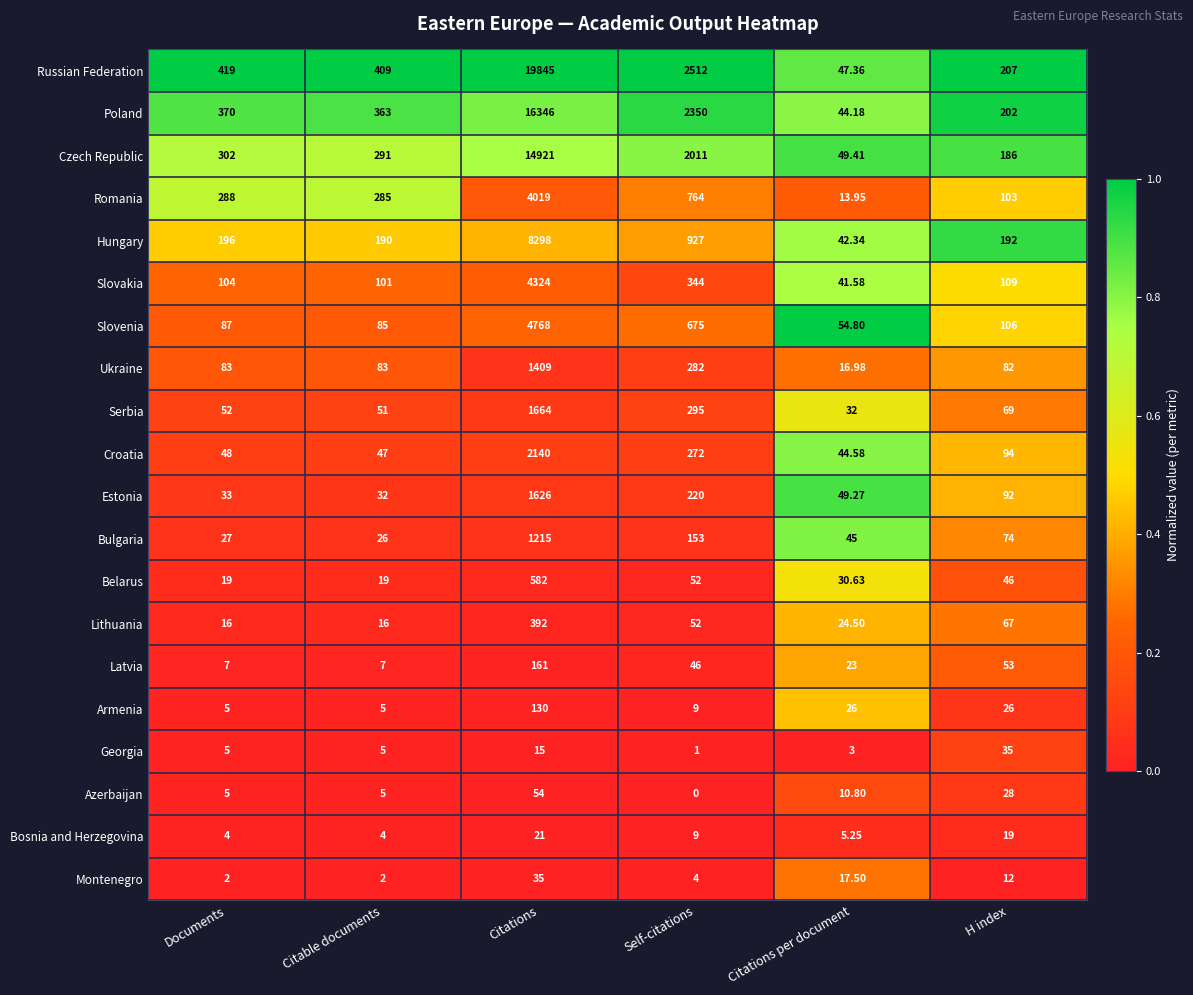

Where does the Montenegro series first go above 12?

Citations